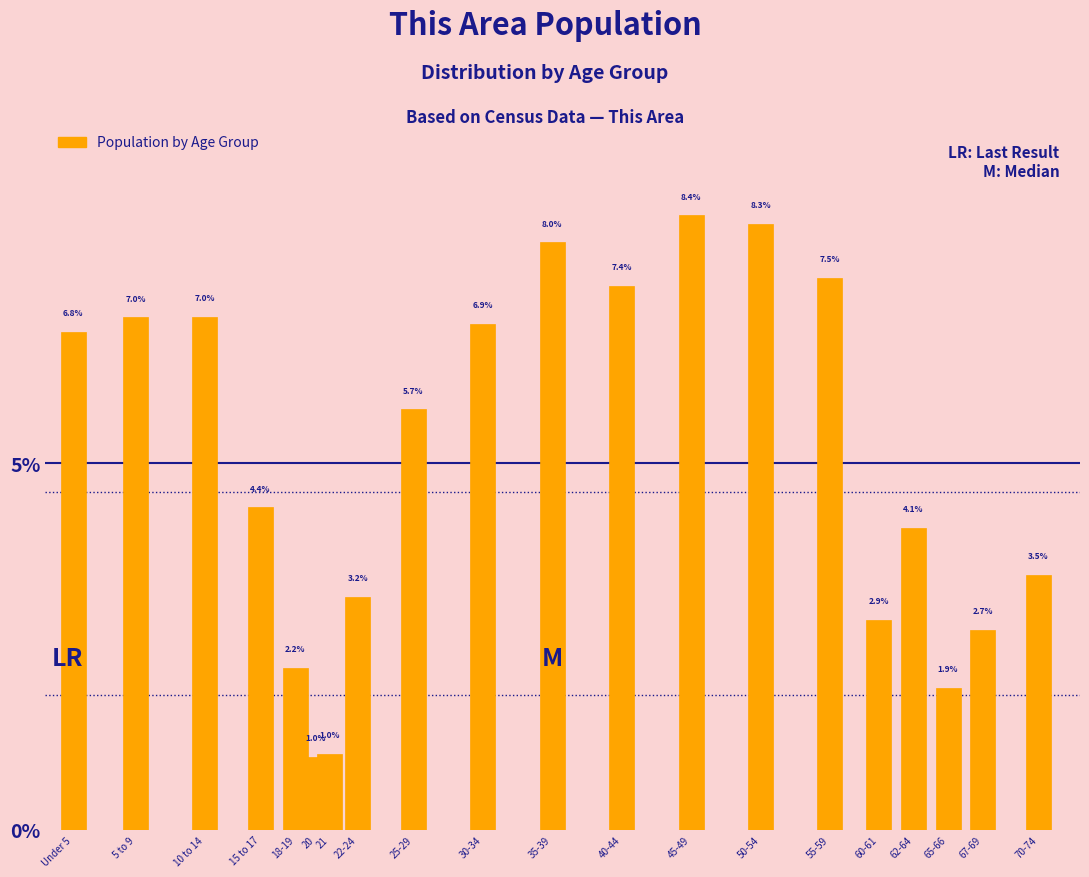

Reading left to right, what are all the values shown in this chart?

6.8	7.0	7.0	4.4	2.2	1.0	1.0	3.2	5.7	6.9	8.0	7.4	8.4	8.3	7.5	2.9	4.1	1.9	2.7	3.5